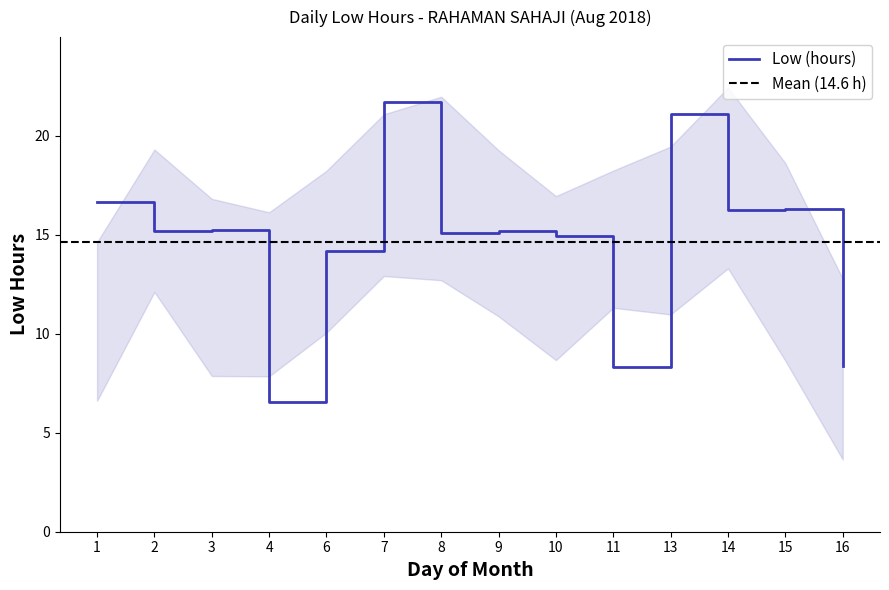

How many interior local valleys (lower than both neighbors) does the data have?

5